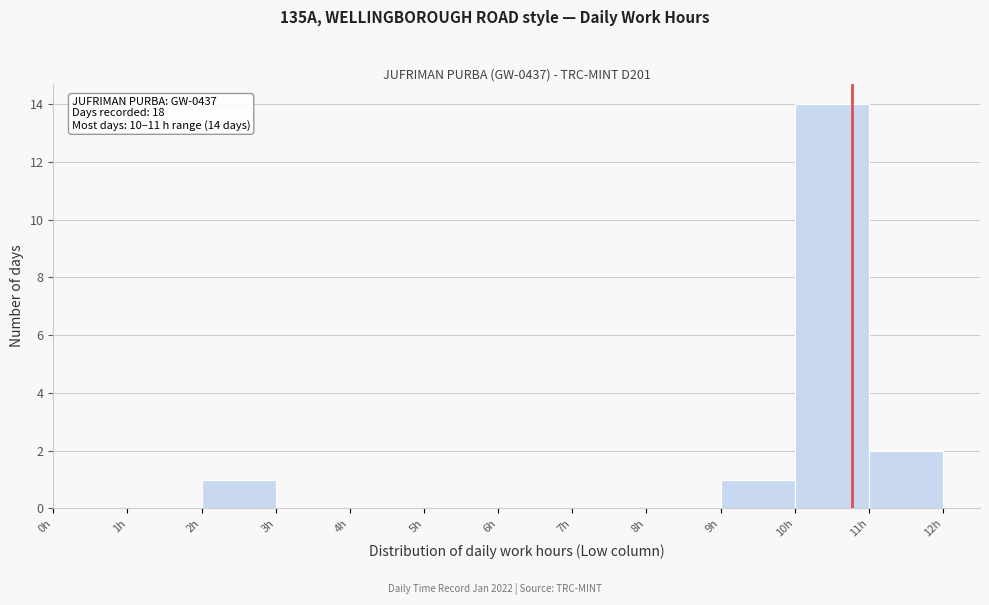

Over which range of the x-axis is the bar tallest?

10 to 11